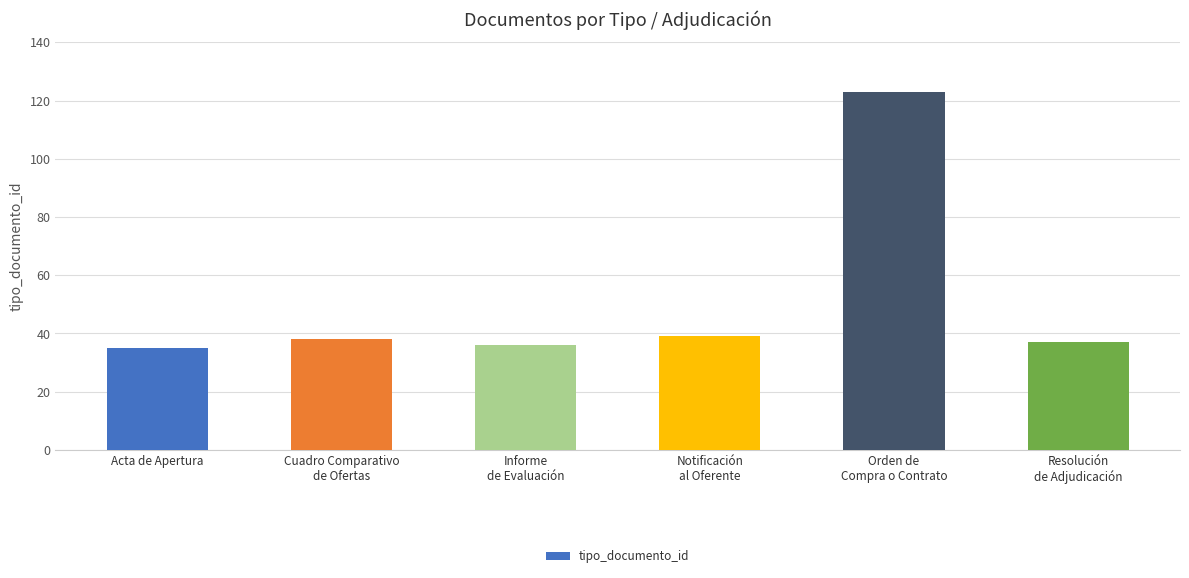

The value at Notificación
al Oferente is 8. True or false?

False